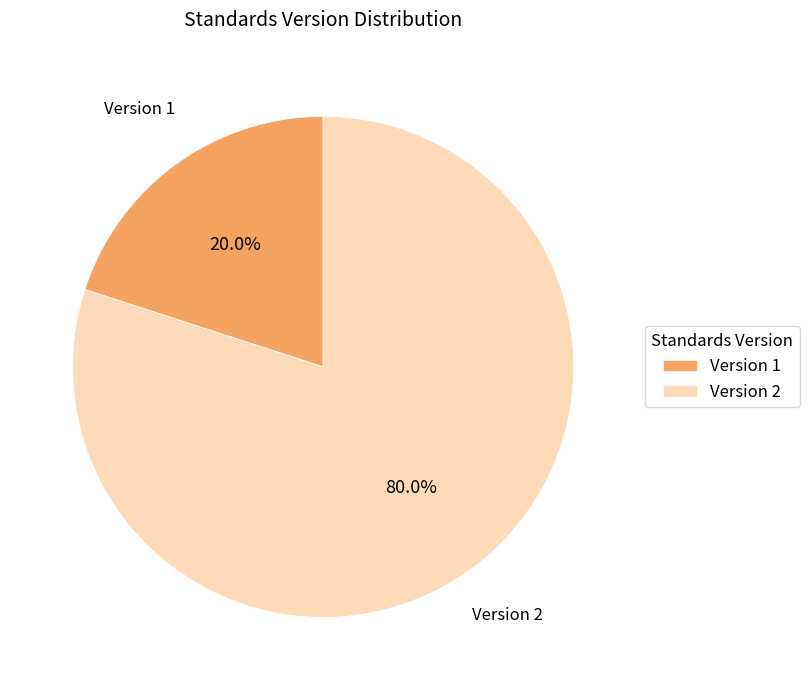

Count the number of slices in the pie.

2